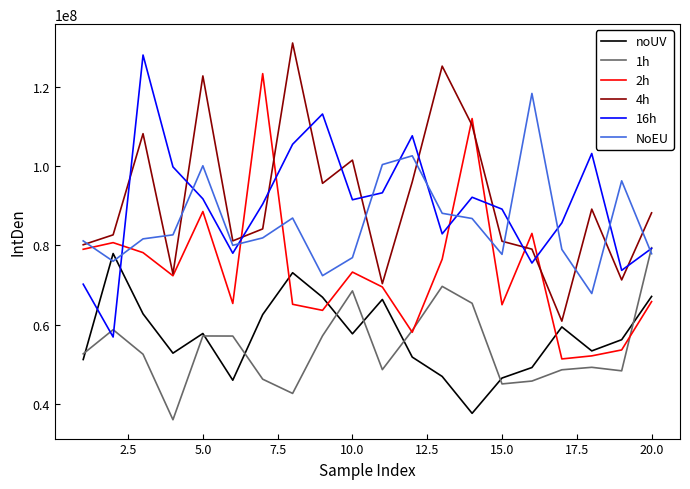

What is the highest value of the 16h series?

128103064